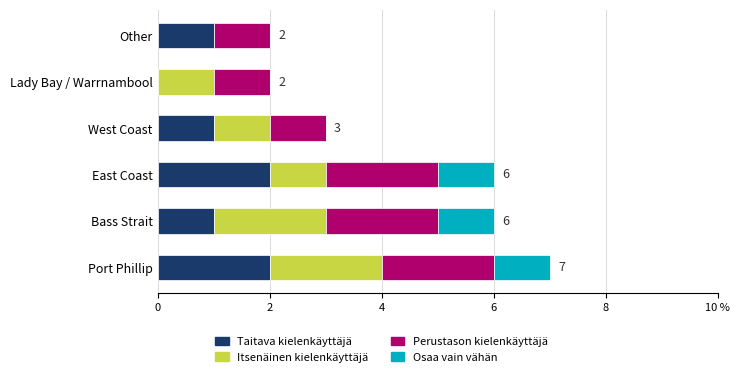

What is the difference between the maximum and minimum values in the Itsenäinen kielenkäyttäjä series?

2